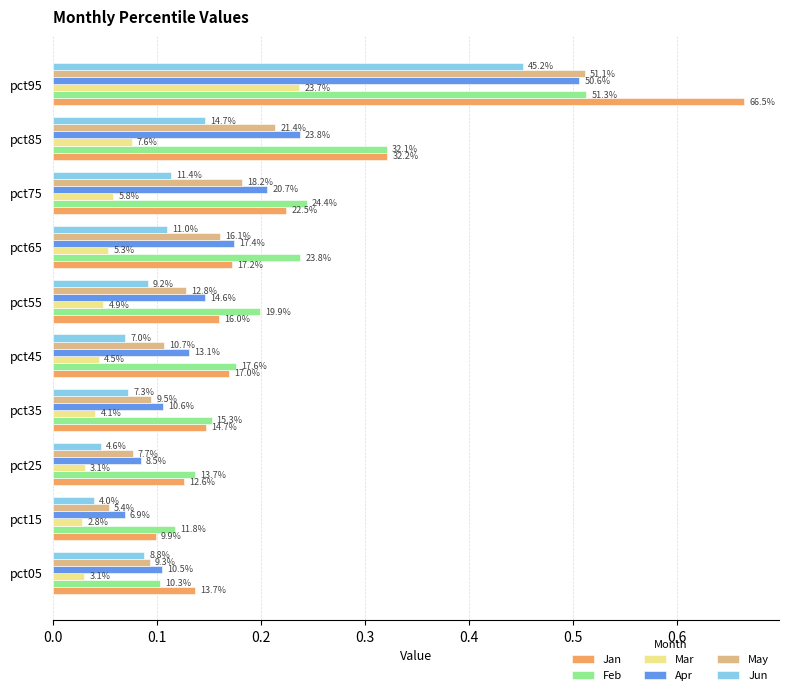

List the series in order of their peak value, lowest first.

Mar, Jun, Apr, May, Feb, Jan